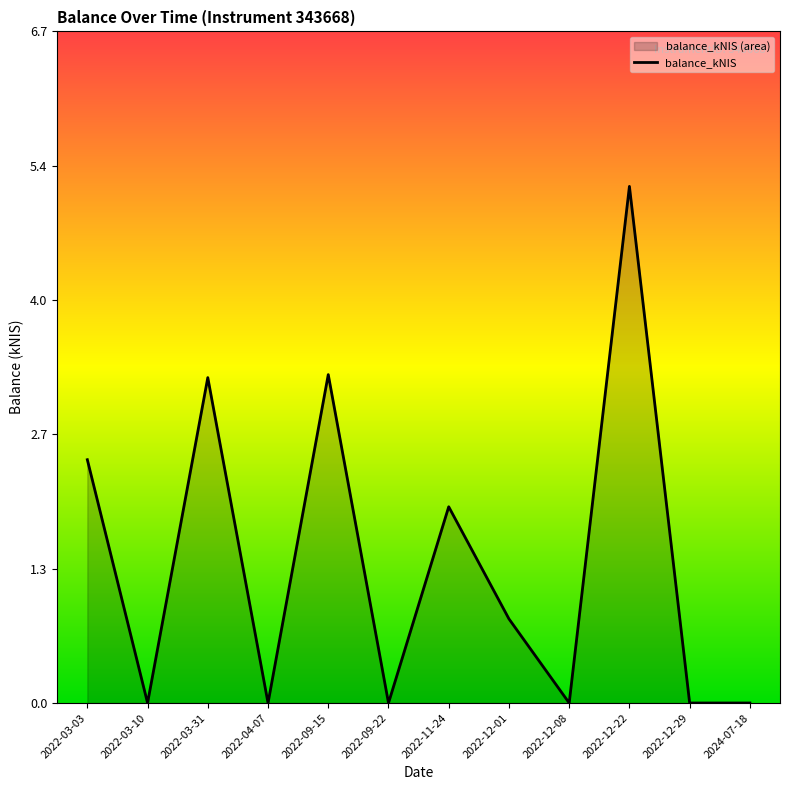

At which label is the value closest to 2?

2022-11-24